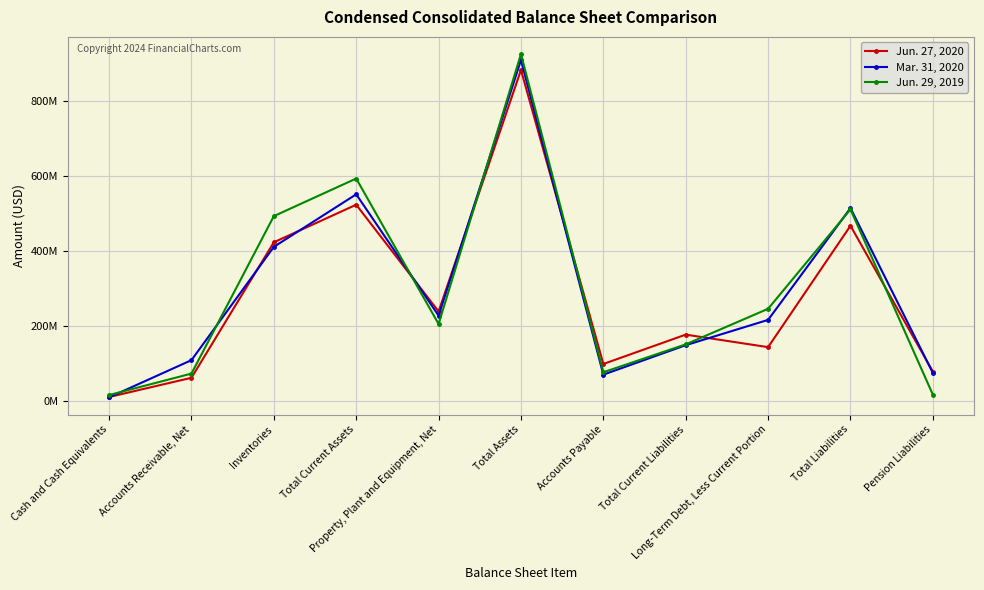

Does the chart display data point markers on the line(s)?

Yes